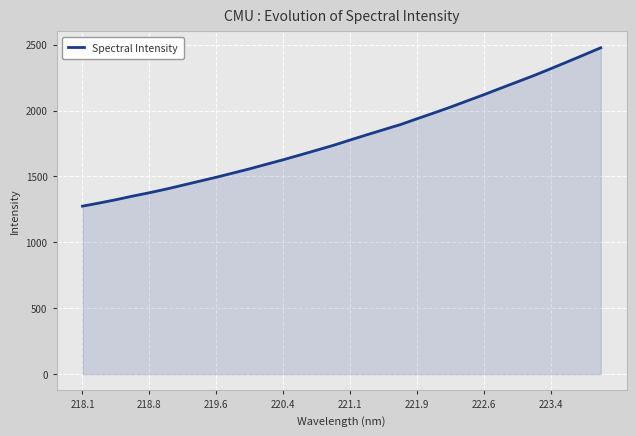

What is the difference between the maximum and minimum values?

1201.7